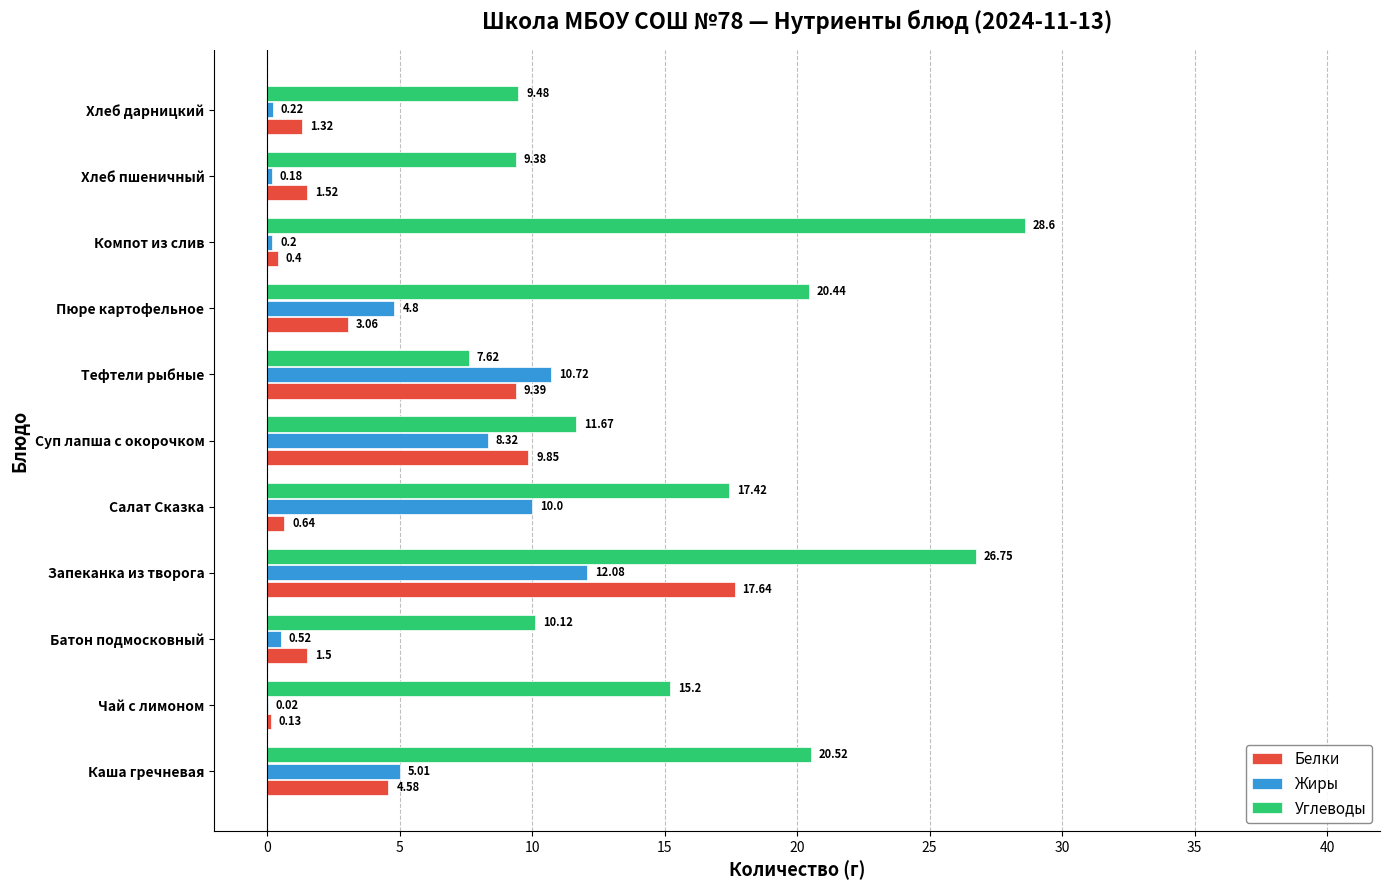

What is the total value across all series at Каша гречневая?

30.1